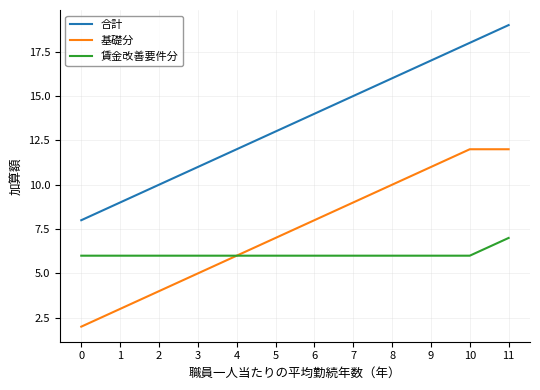

True or false: 合計 and 賃金改善要件分 cross at least once.

False